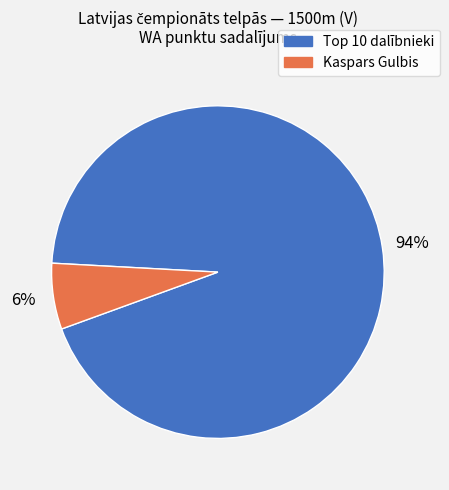

Does any single category account for the majority?

Yes